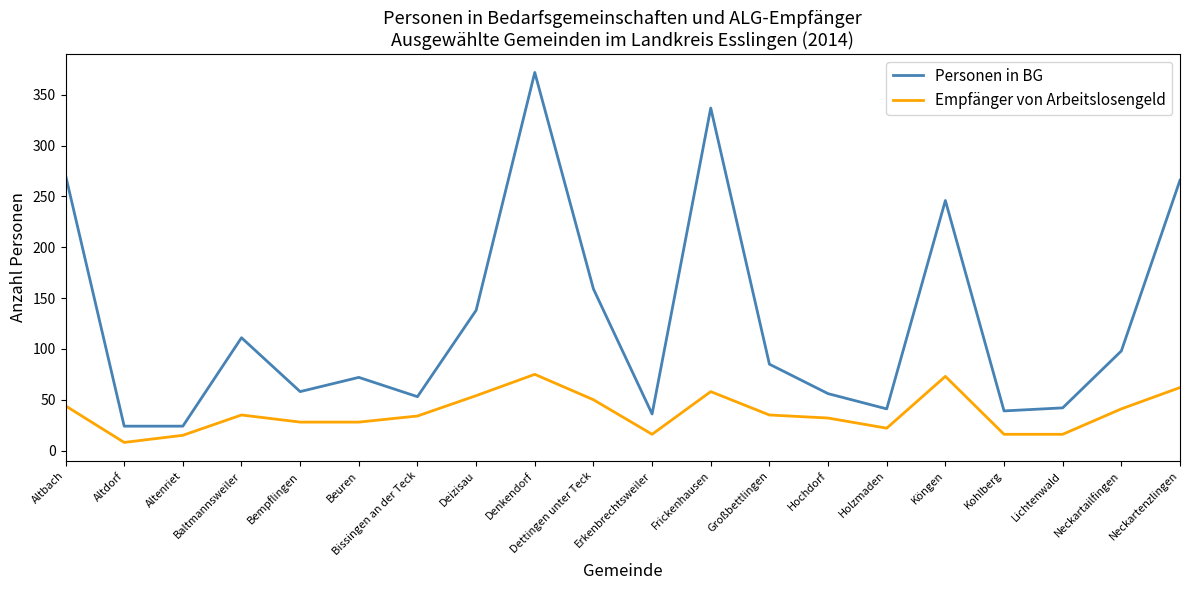

True or false: Personen in BG and Empfänger von Arbeitslosengeld cross at least once.

False